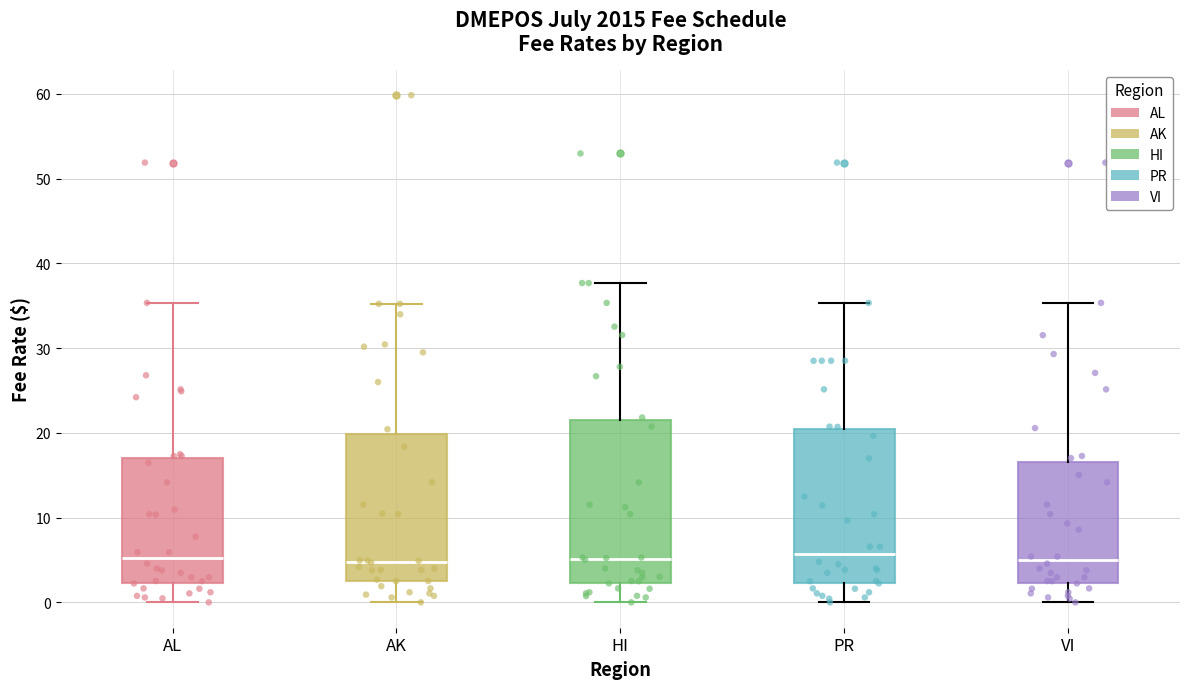

Comparing the boxes themselves (not the whiskers), which one is the tallest?

HI